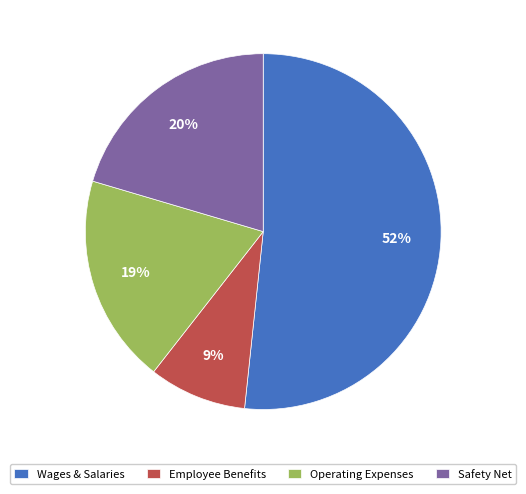

Is the sum of Wages & Salaries and Operating Expenses greater than half?

Yes